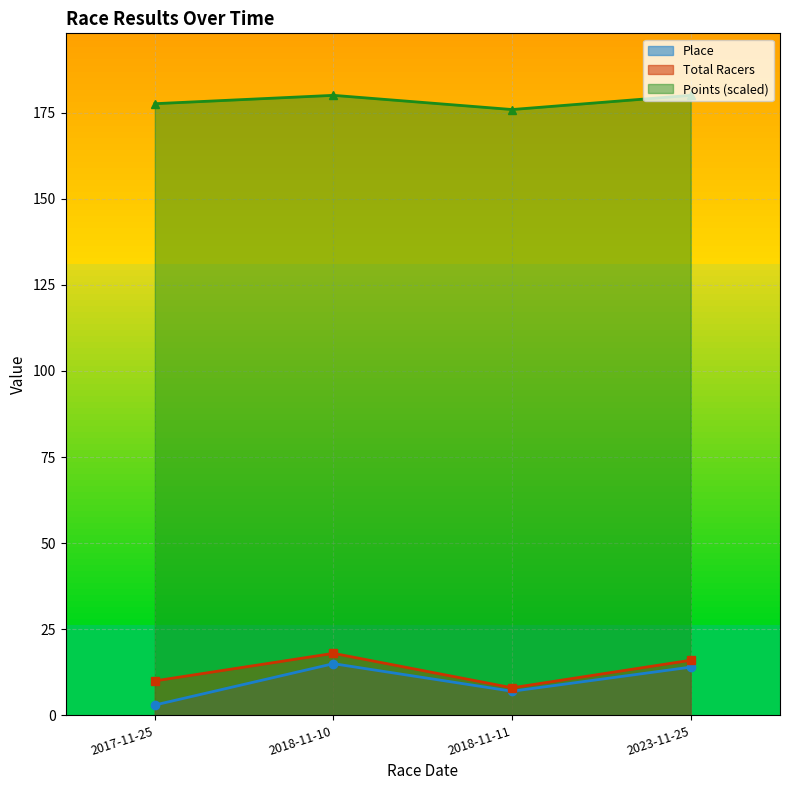

How many data points in Place are less than 14?

2